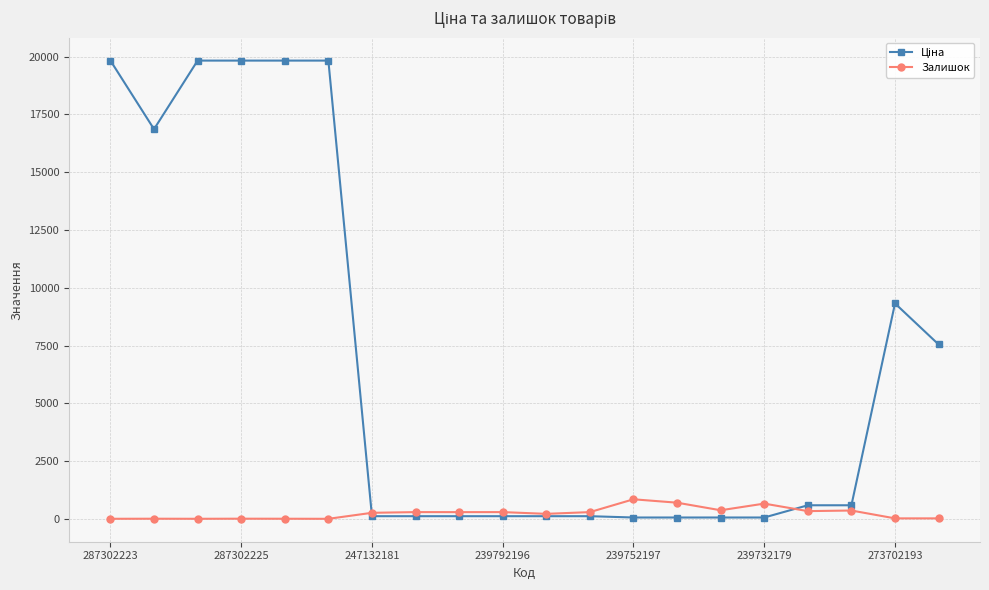

At how many categories does at least one series exceed 12627?

6